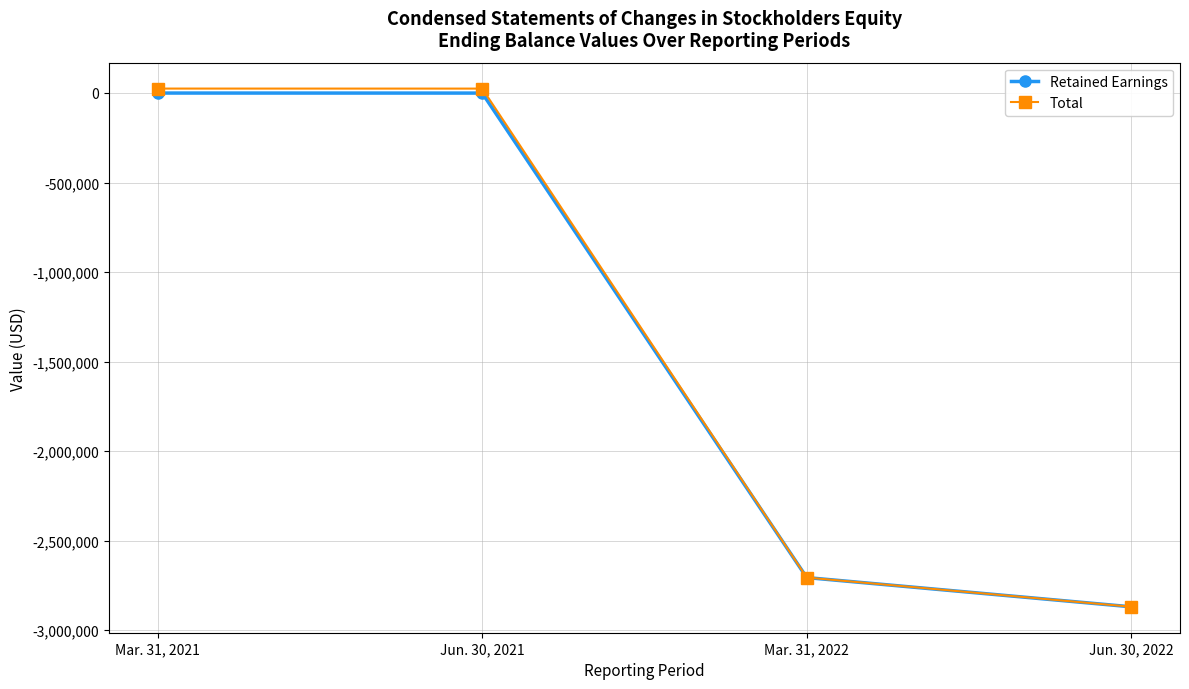

How many values in Total are below zero?

2